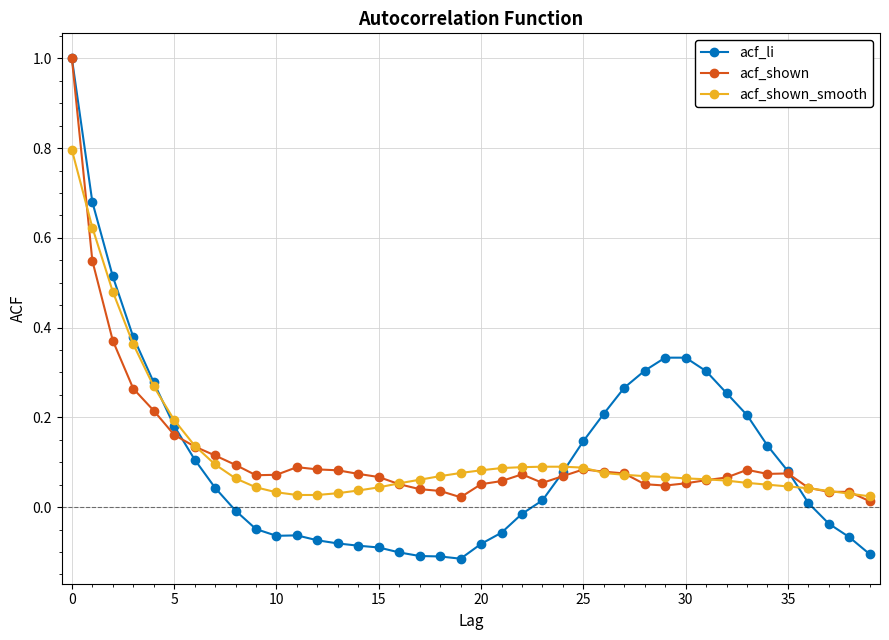

Which series has the widest spread of values?

acf_li